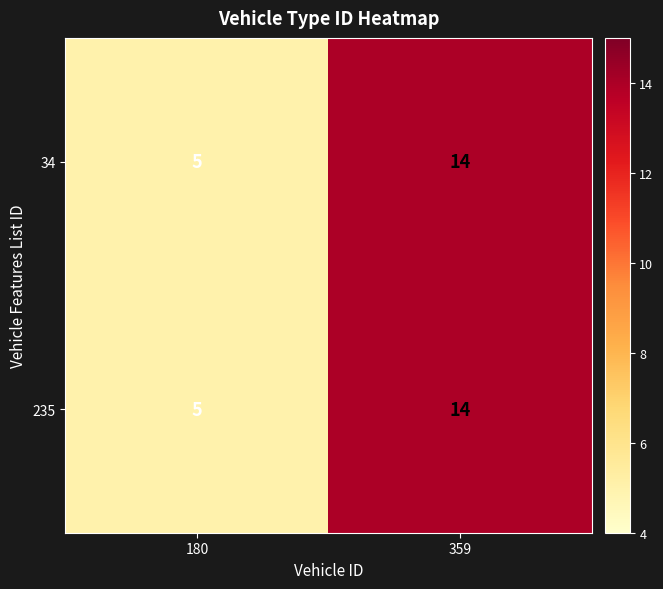

Is it true that 235 equals 3 at 180?

False